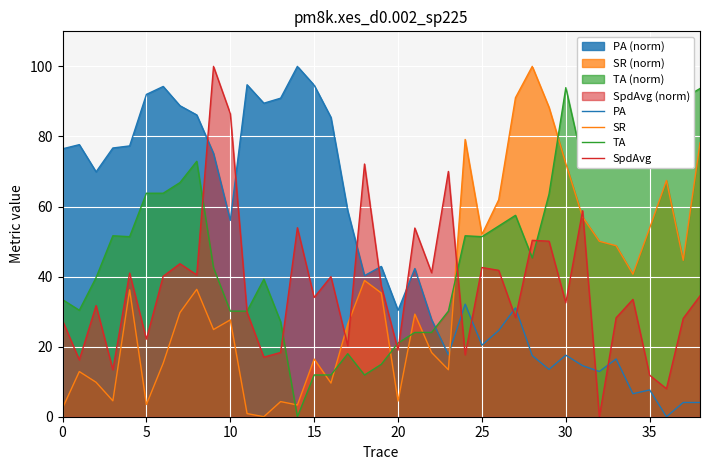

What is the label of the 19th point from the left?

18